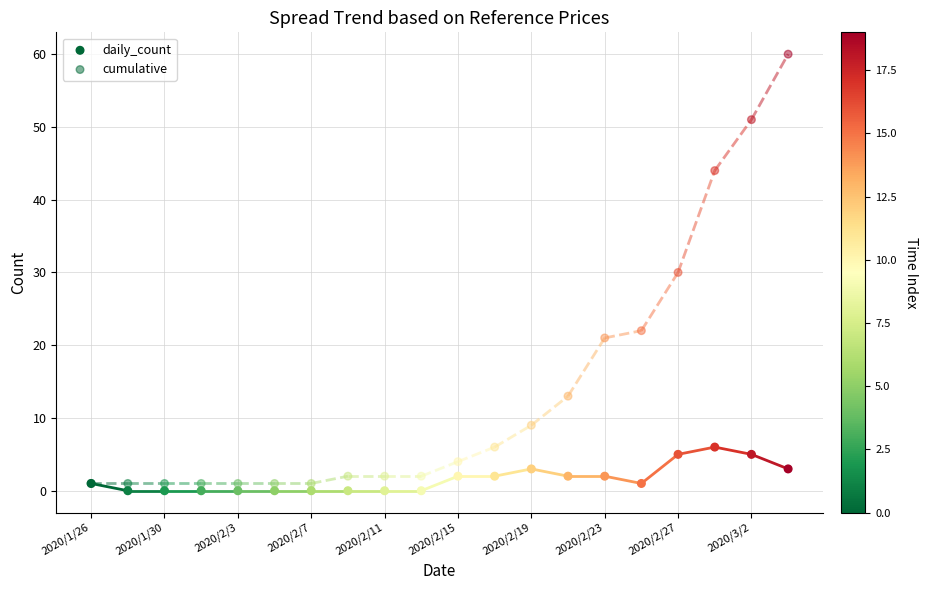

Which series reaches the minimum Y coordinate?

daily_count